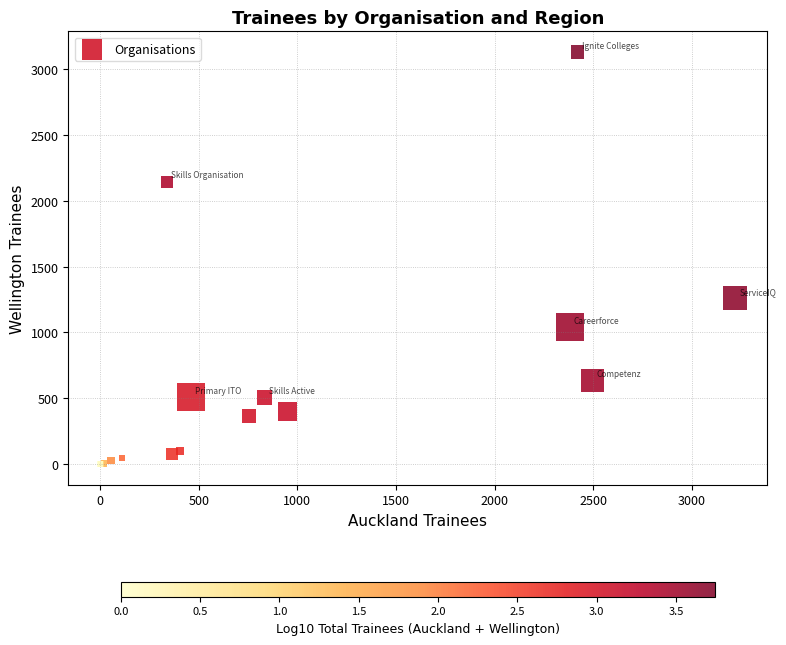

What Y value in the scatter plot is closest to 1565?

1260